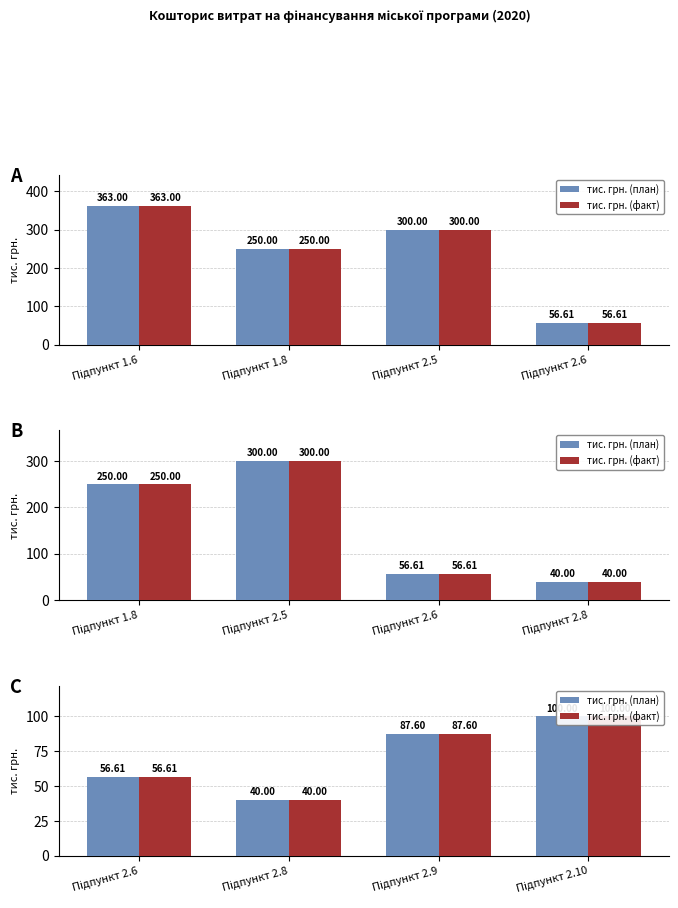

What is the label of the 2nd bar from the right?

Підпункт 2.5